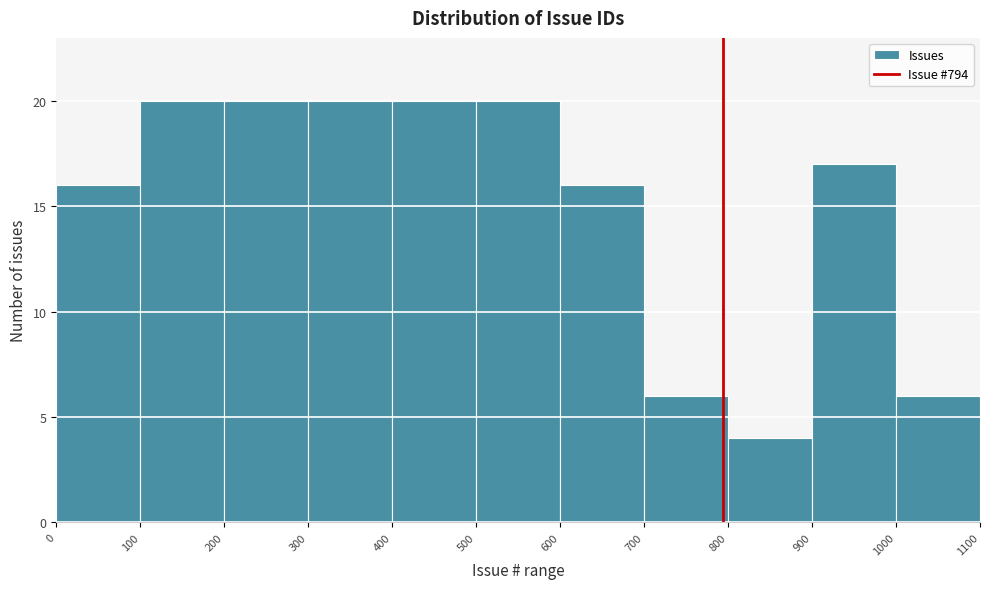

Reading left to right, list every bar in this chart as the range it spans on the x-axis followed by its height. The values are not printed on the chart, so give them approximately, as read against the axis.

0 to 100: 16
100 to 200: 20
200 to 300: 20
300 to 400: 20
400 to 500: 20
500 to 600: 20
600 to 700: 16
700 to 800: 6
800 to 900: 4
900 to 1000: 17
1000 to 1100: 6